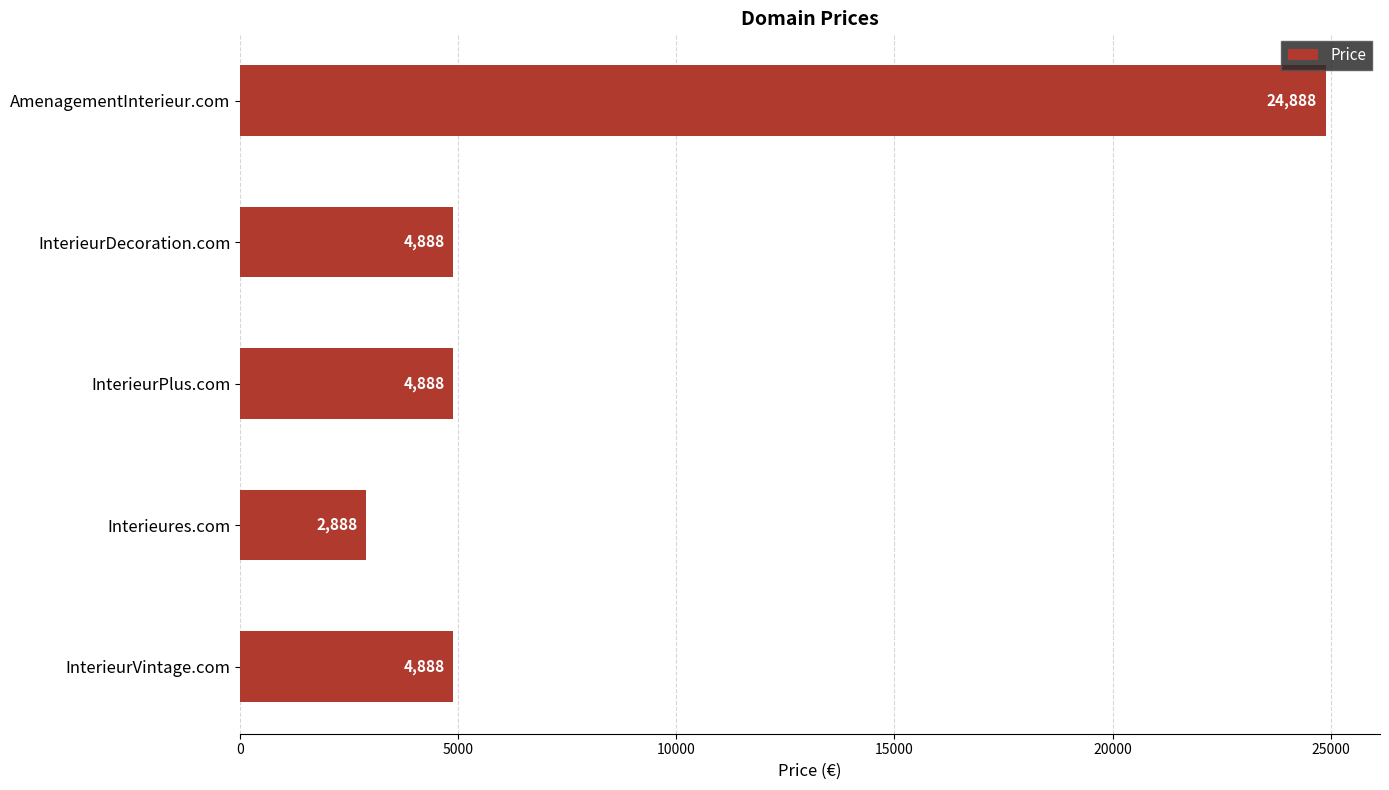

Is it true that the value at InterieurDecoration.com is 4888?

True